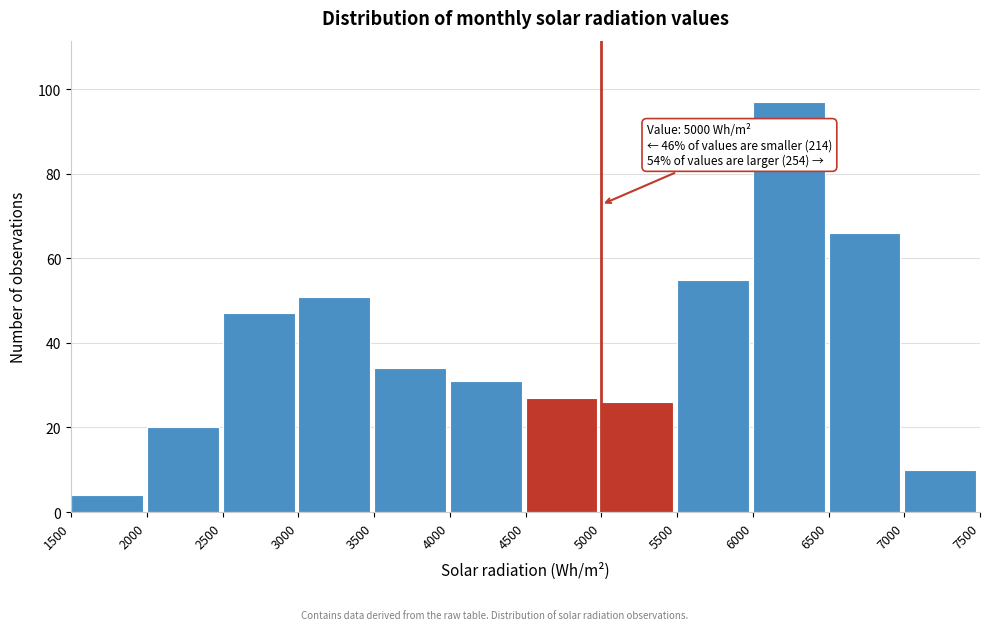

Which range on the x-axis has the tallest bar?

6000 to 6500